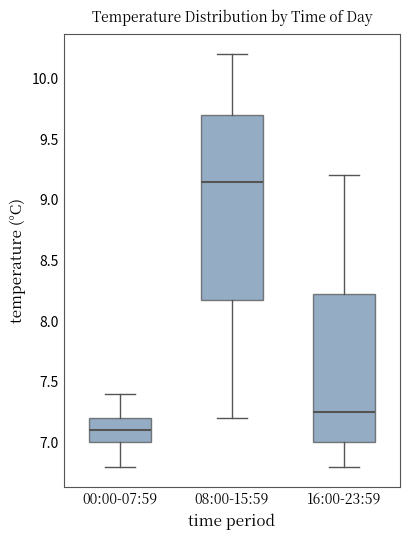

Reading left to right, transcribe this box plot: for each box, give where its median line is, the range the box spans, and where its two whiskers end, as read against the y-axis. The values are not printed on the chart, so give them approximately, as read against the axis.

00:00-07:59: median 7.10, box 7.00 to 7.20, whiskers 6.80 to 7.40
08:00-15:59: median 9.15, box 8.20 to 9.70, whiskers 7.20 to 10.20
16:00-23:59: median 7.25, box 7.00 to 8.25, whiskers 6.80 to 9.20